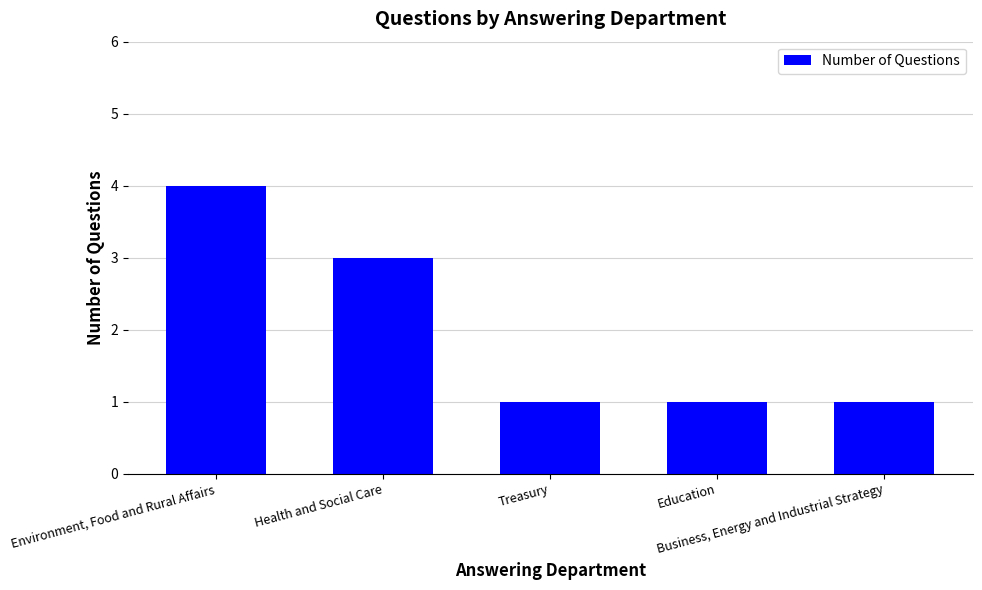

What is the change in value from Environment, Food and Rural Affairs to Education?

-3